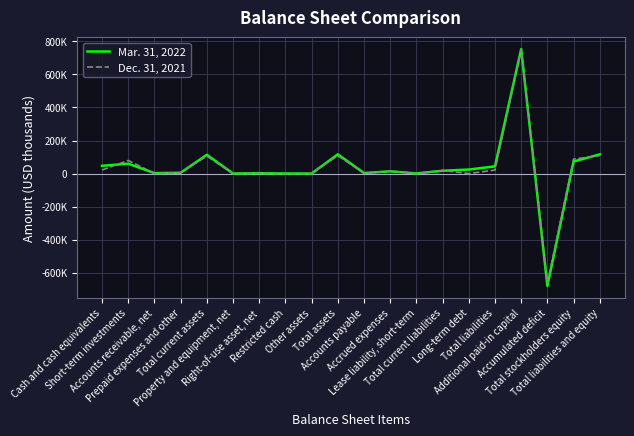

Rank the series by their average value, from lowest to highest.

Dec. 31, 2021, Mar. 31, 2022